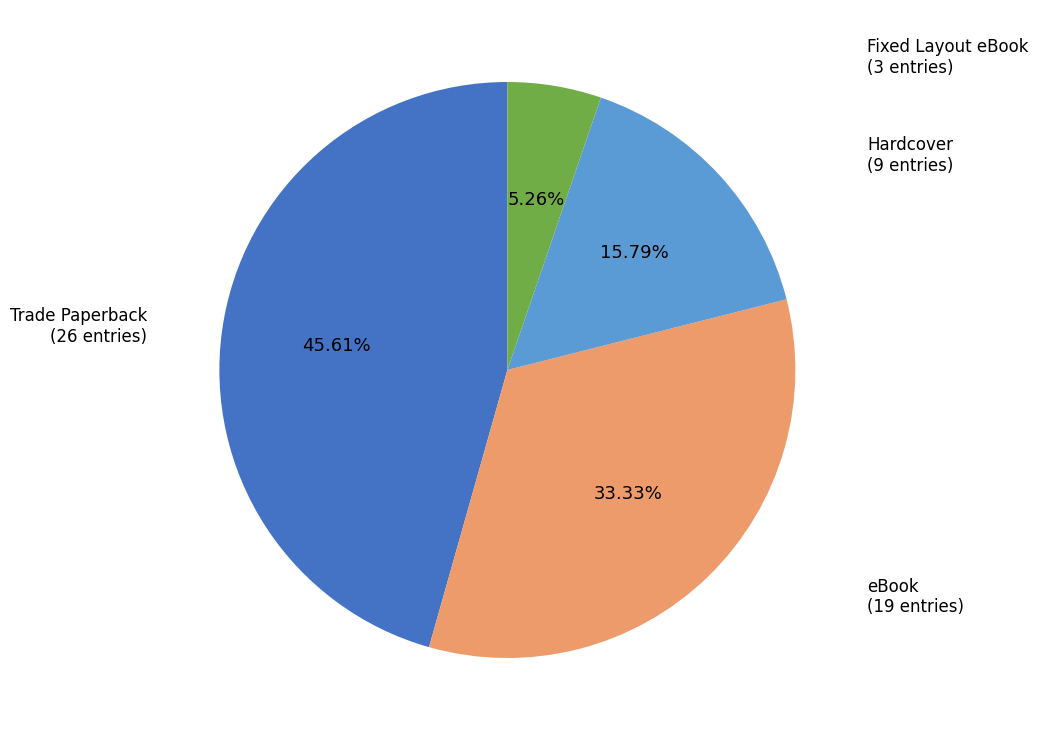

Does any single category account for the majority?

No